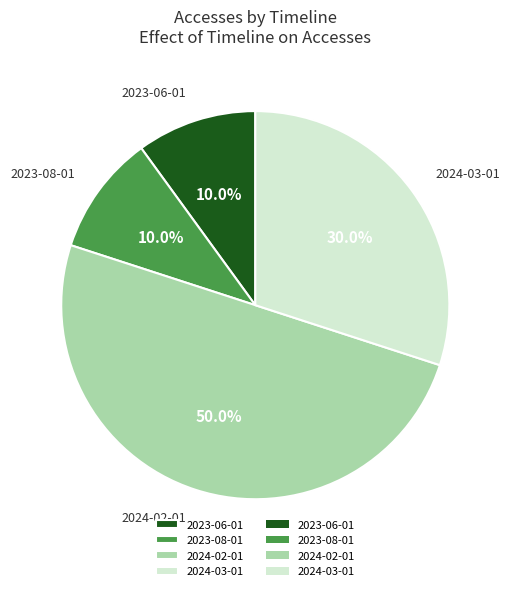

Is it true that 2023-06-01 is 10% of the pie?

True